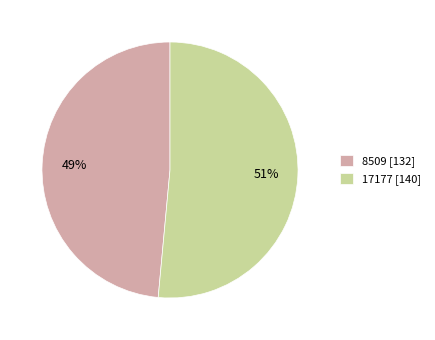

How many segments does this pie chart have?

2